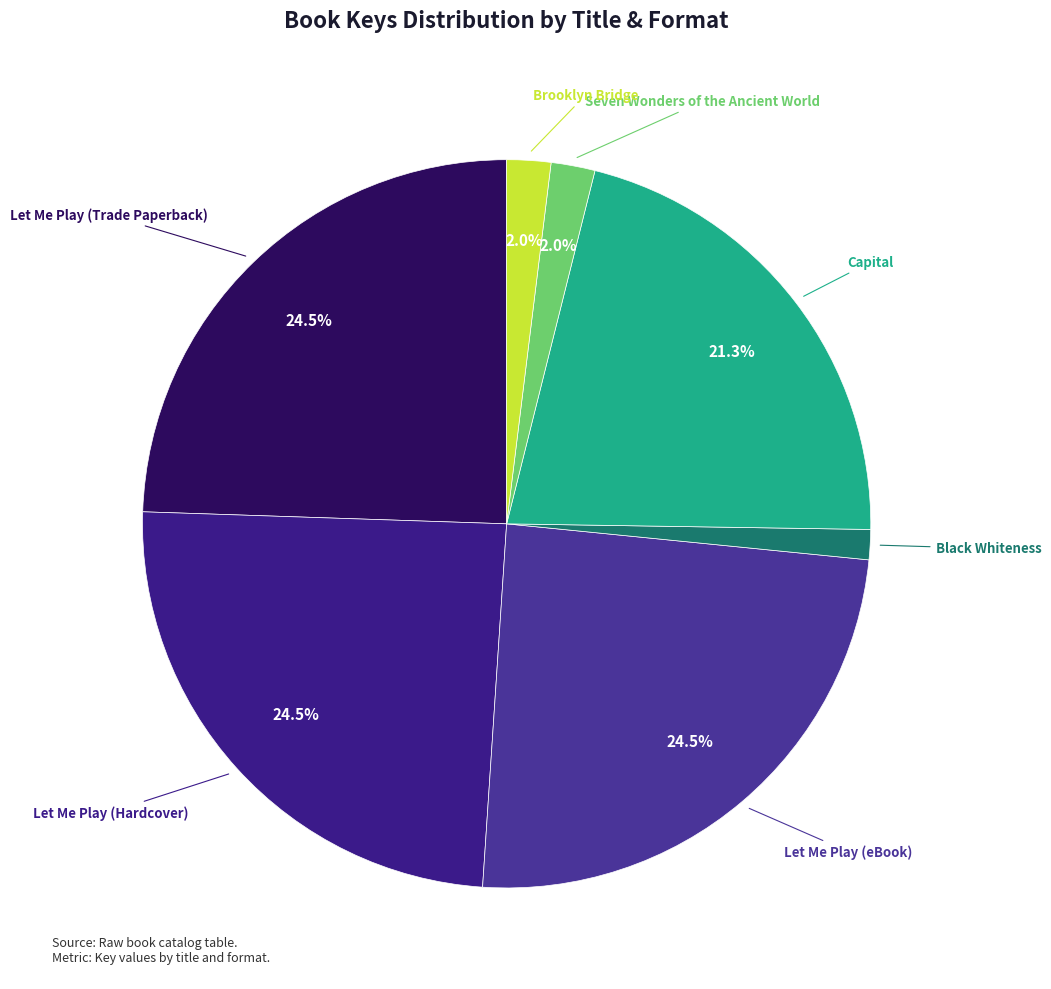

How many segments does this pie chart have?

7